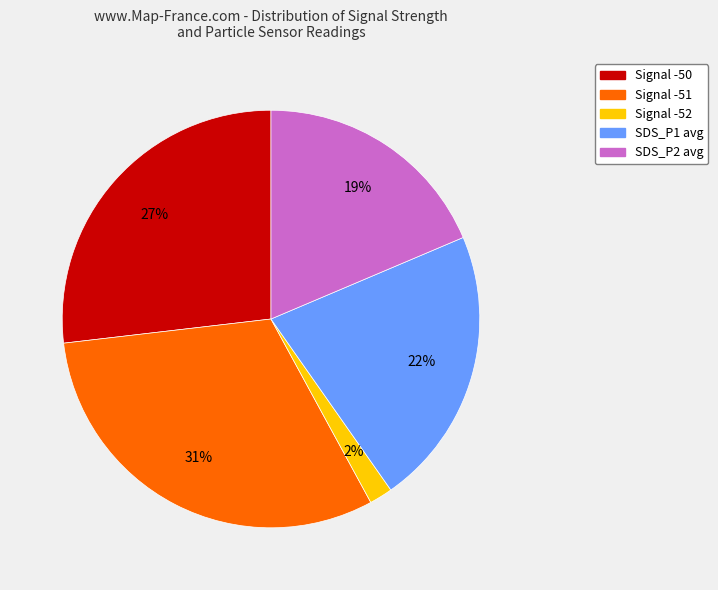

To the nearest percent, what is the difference between the largest and smallest slice percentages?

29%